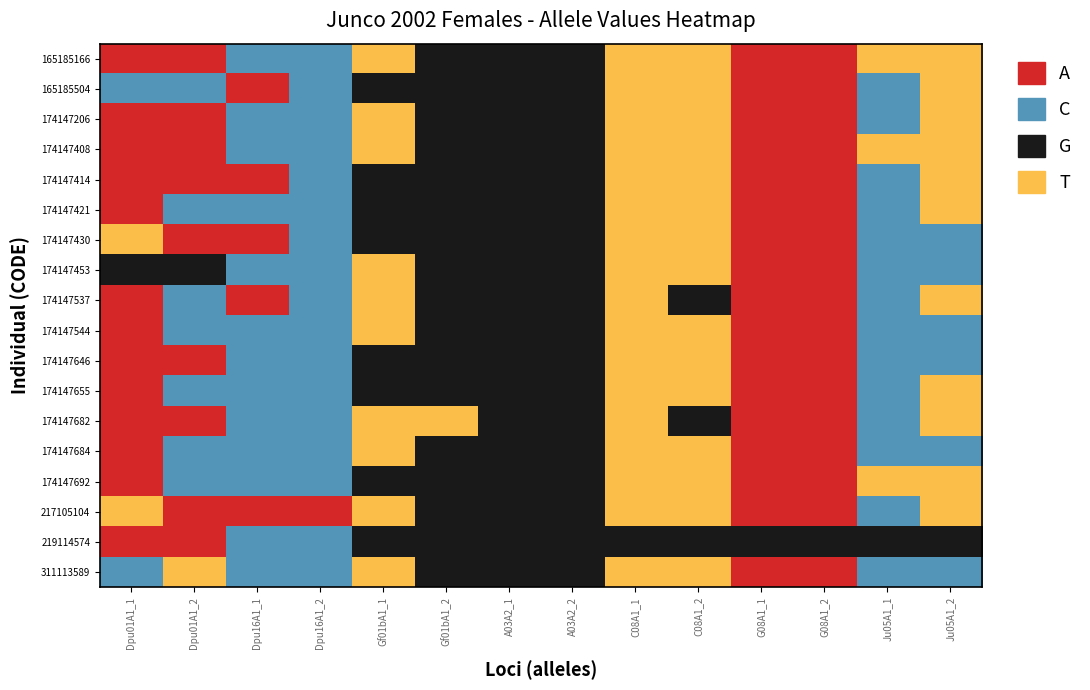

The 174147408 series shows 123 at G08A1_1. True or false?

True